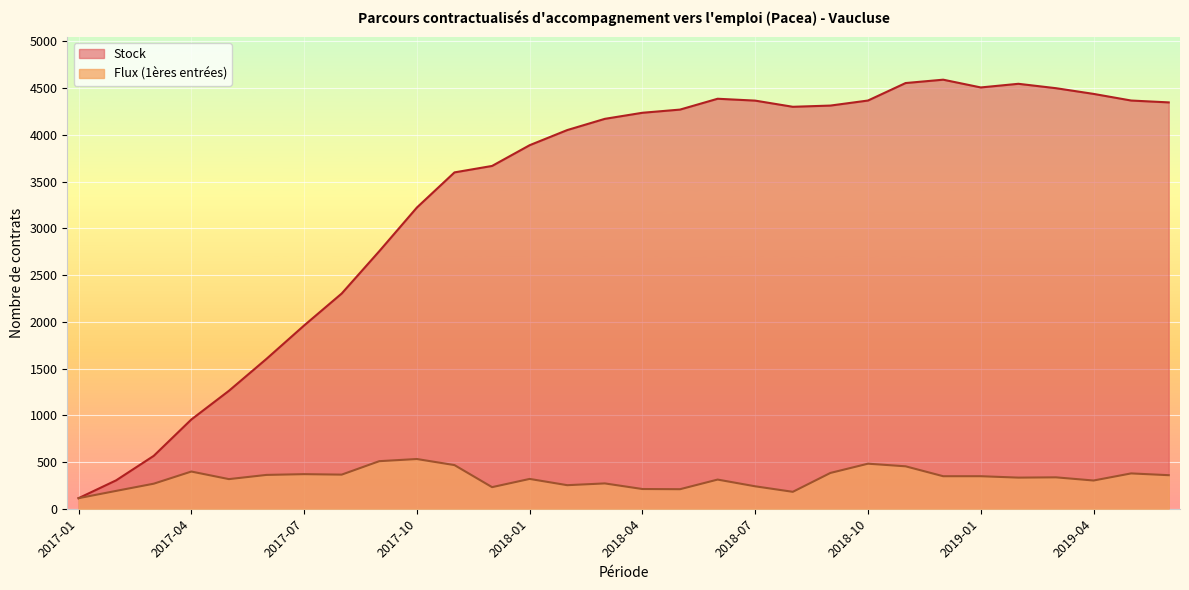

What is the greatest value displayed?

4591